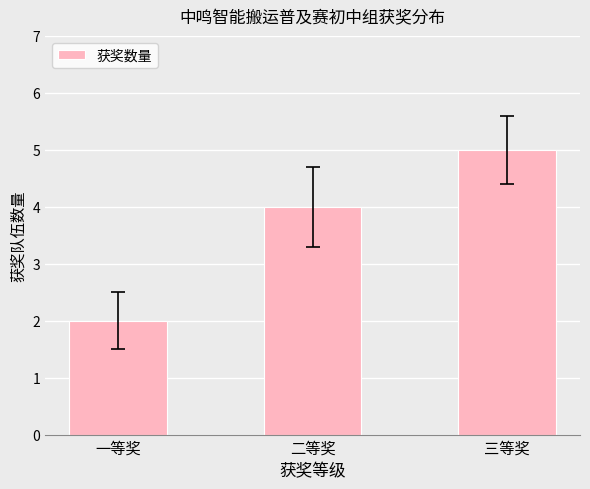

What is the value of the 3rd bar from the left?

5